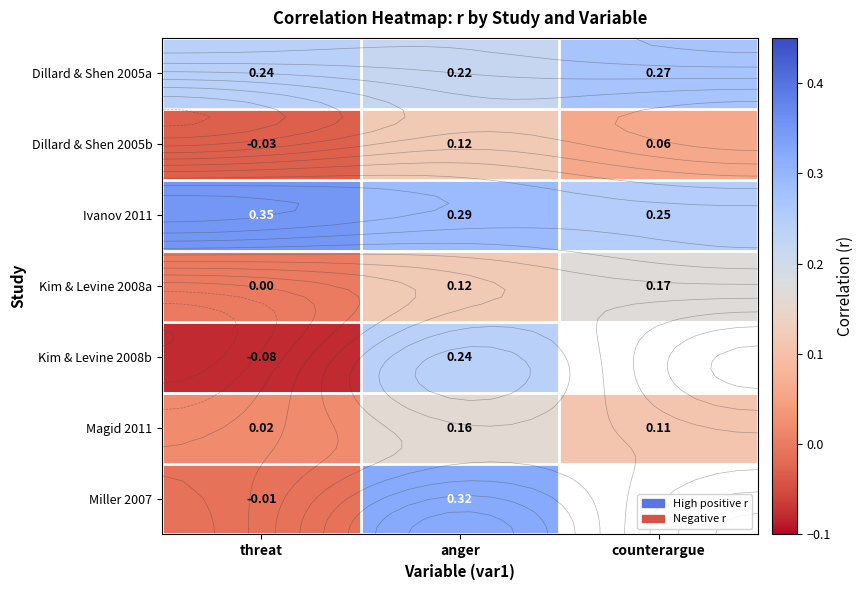

True or false: Magid 2011 has a value of 0.2 at anger.

True